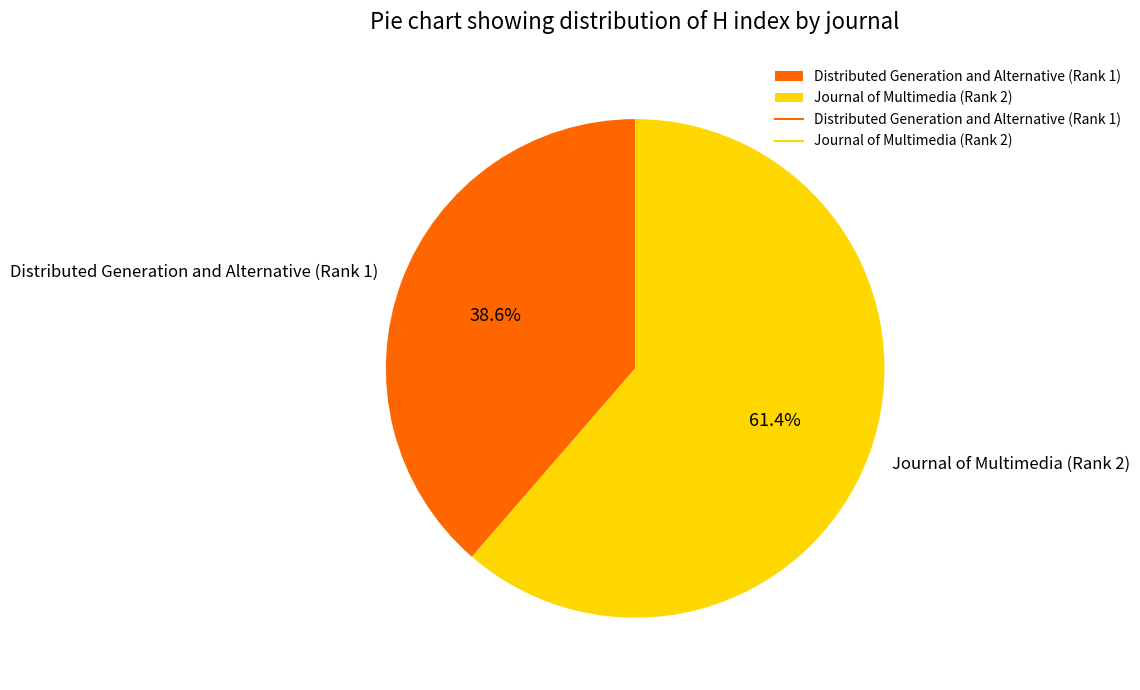

The Distributed Generation and Alternative (Rank 1) slice represents 28% of the pie. True or false?

False